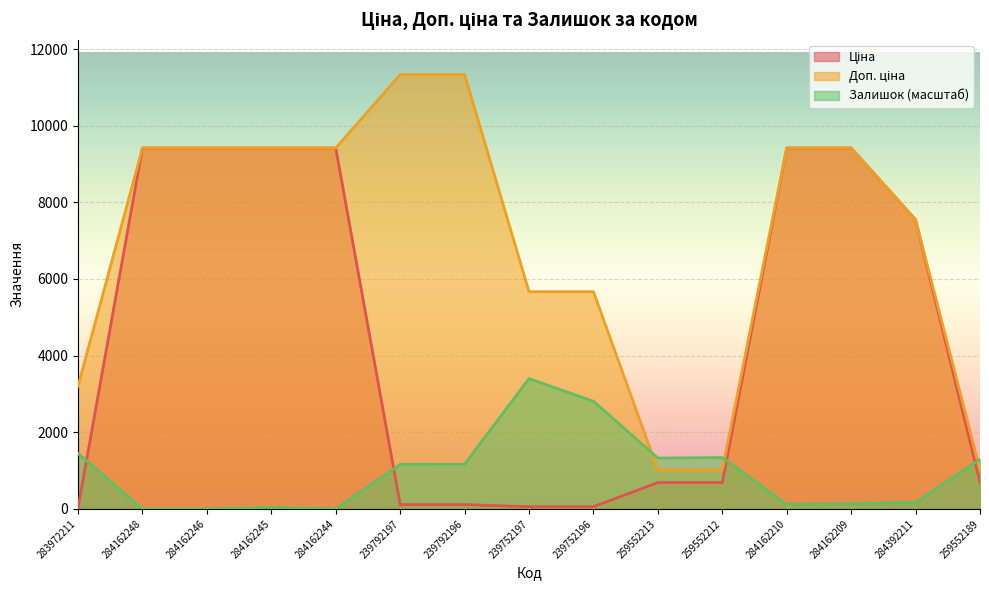

Which series changed the most between 284162245 and 284162244?

Залишок